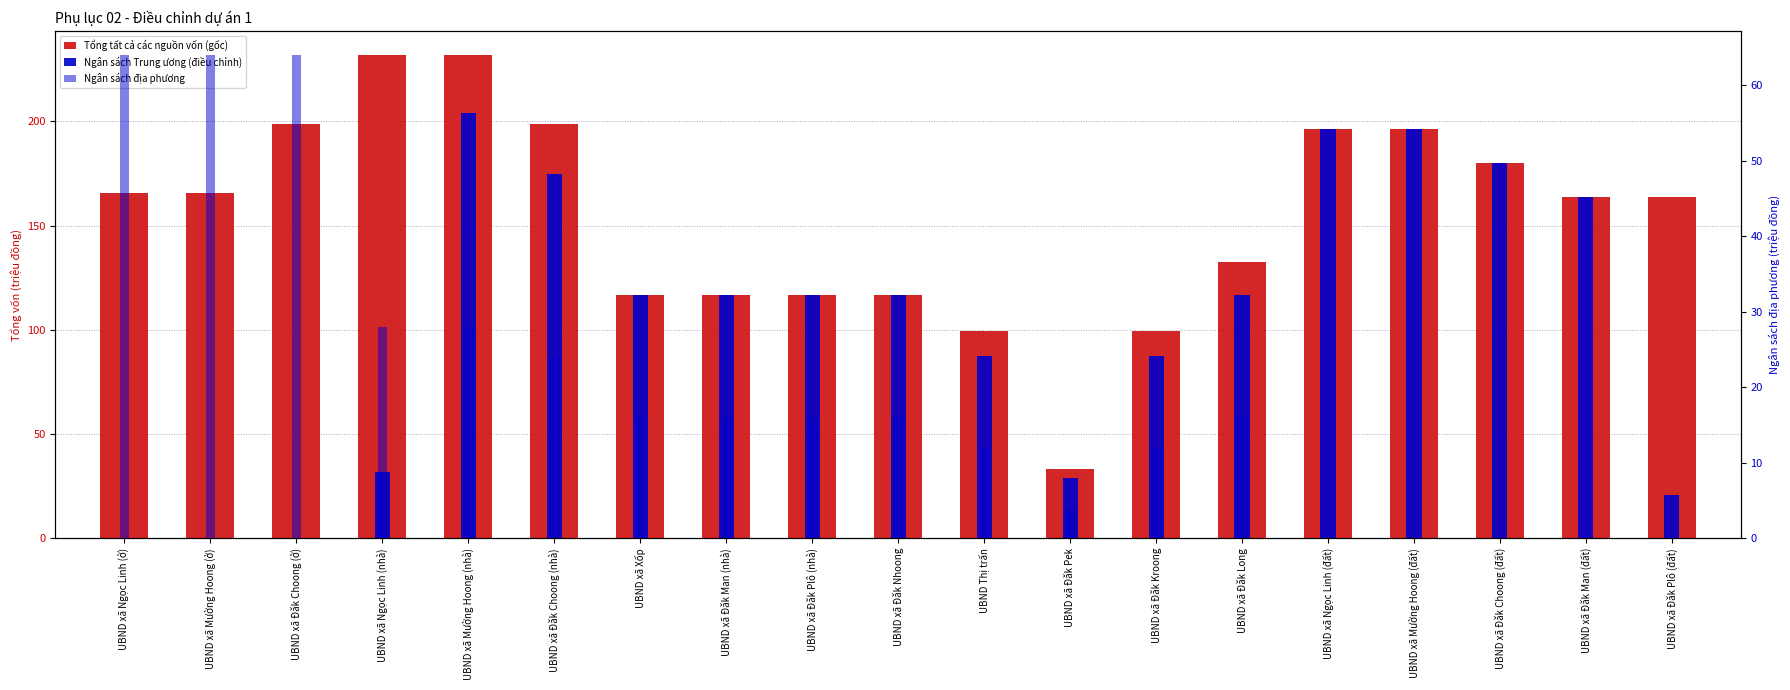

At which label does Ngân sách Trung ương (điều chỉnh) reach its peak?

UBND xã Mường Hoong (nhà)